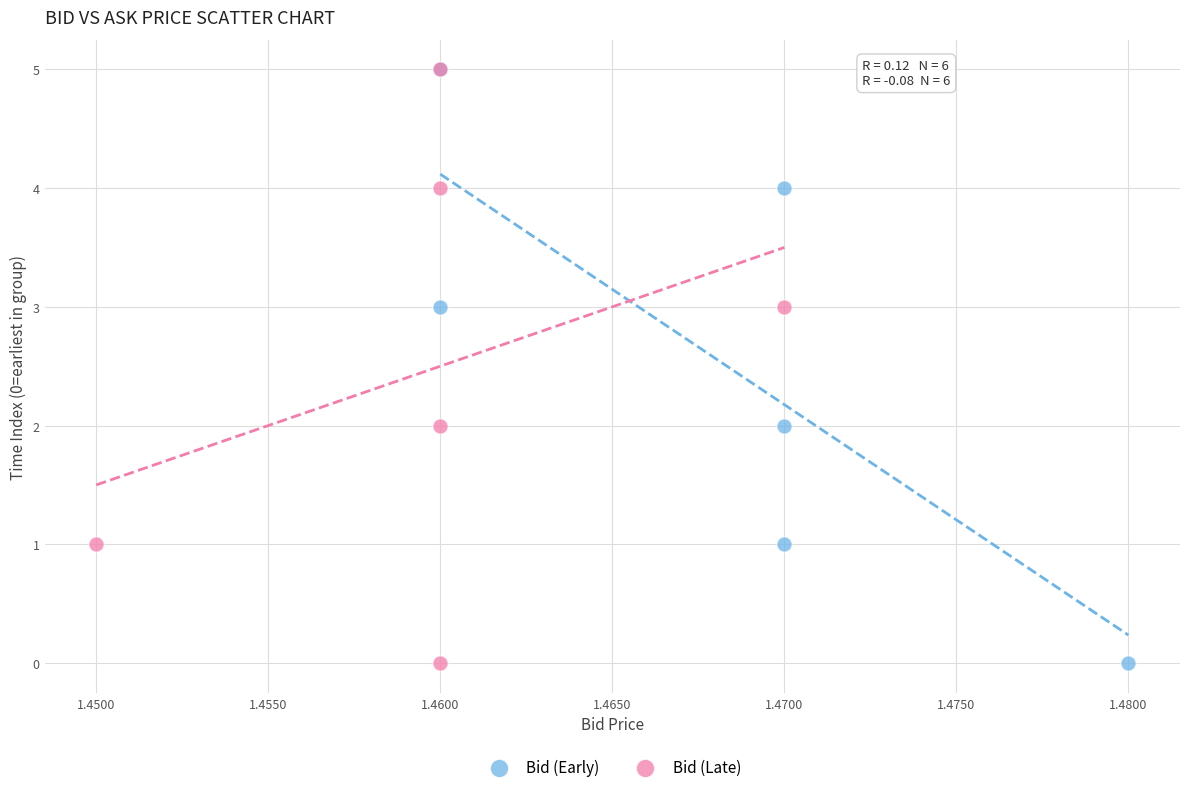

What are all the series names shown in the legend?

Bid (Early), Bid (Late)